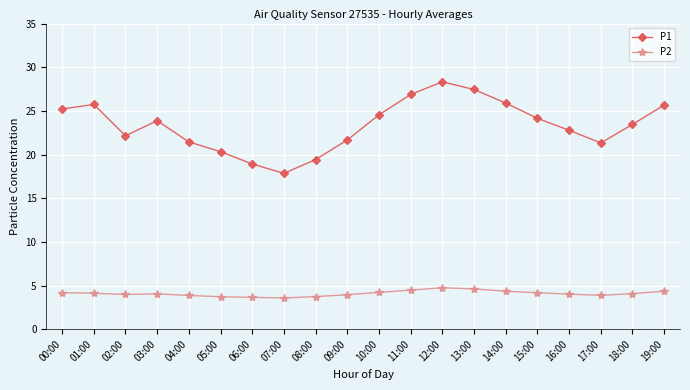

True or false: P1 and P2 cross at least once.

False